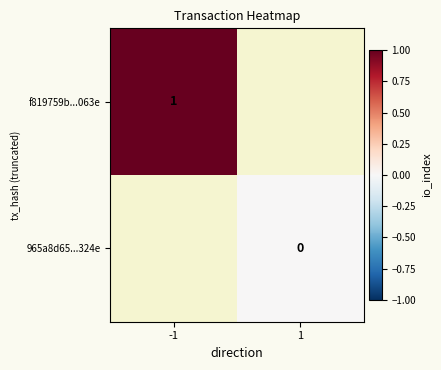

True or false: f819759b...063e has a value of 2 at -1.

False